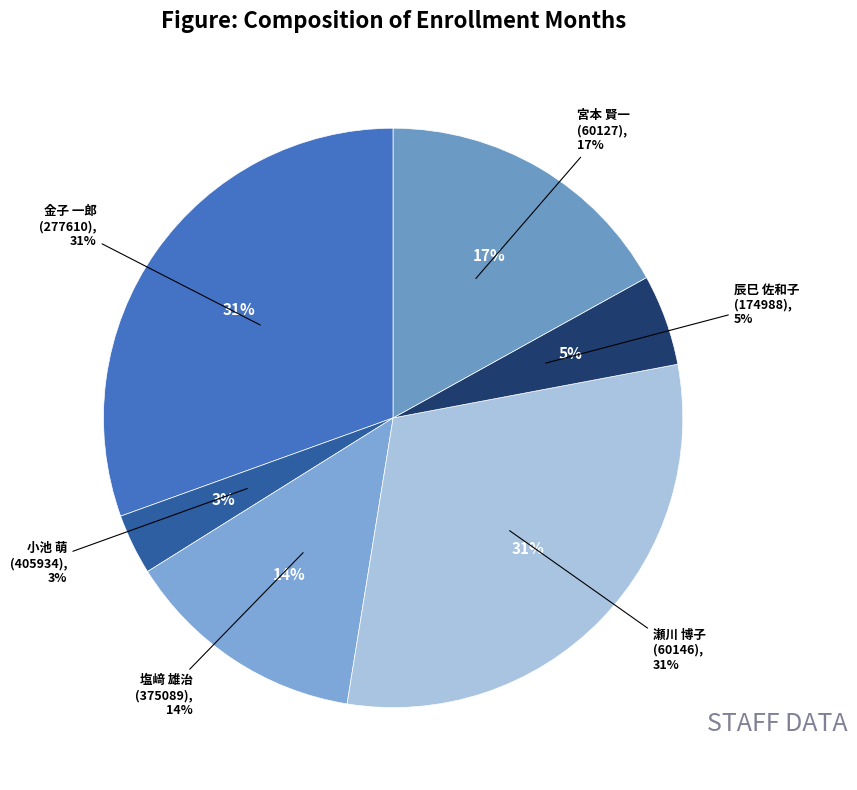

True or false: 小池 萌
(405934) accounts for 3% of the total.

True